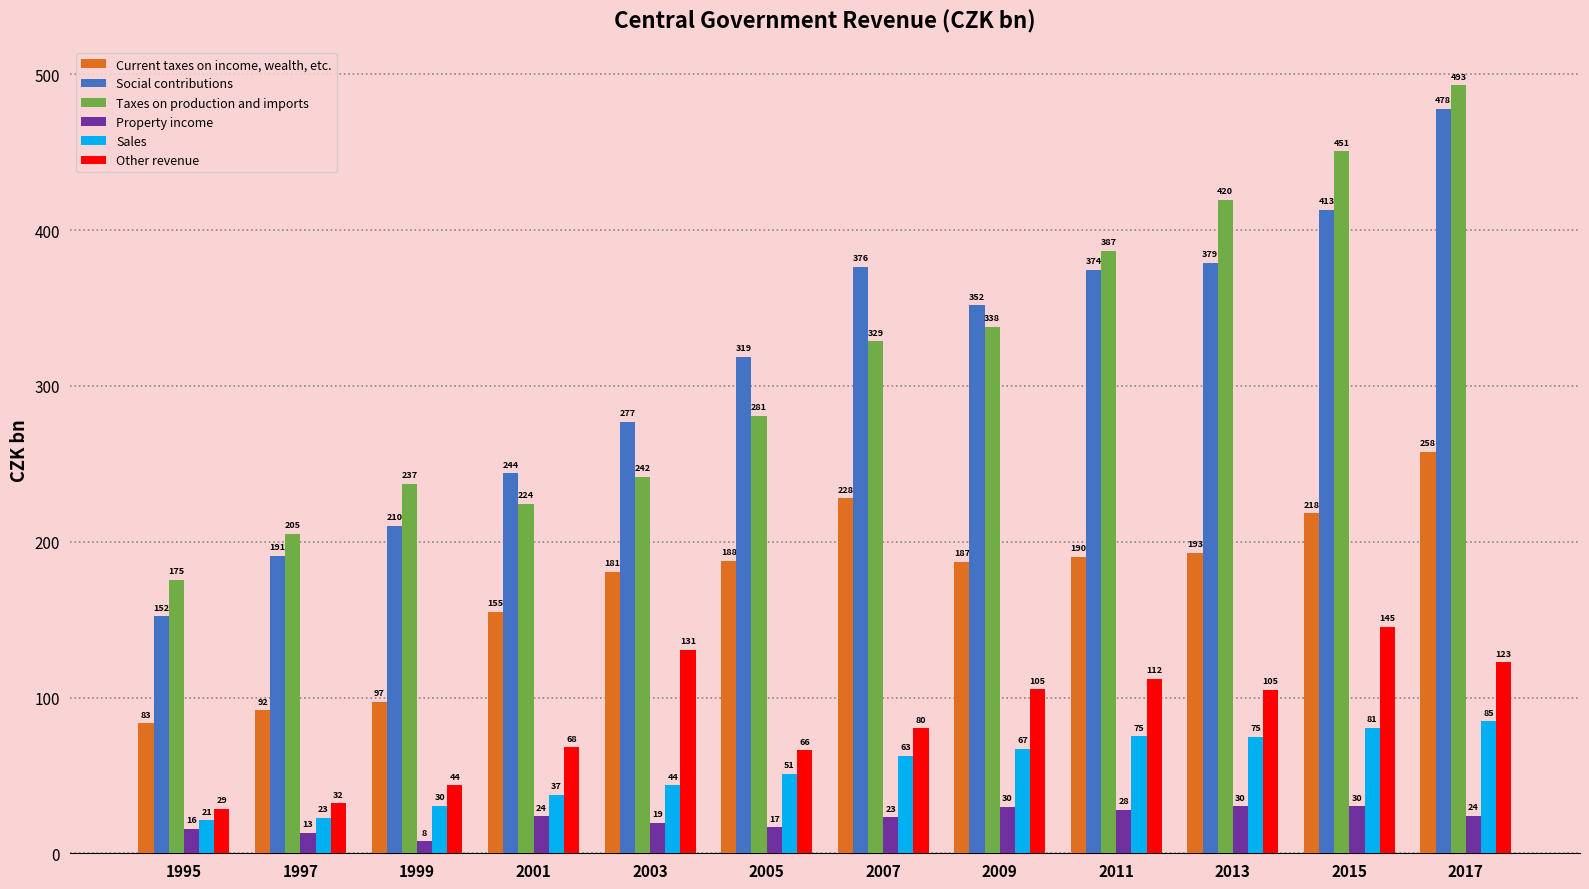

At which category is the sum across all series the highest?

2017